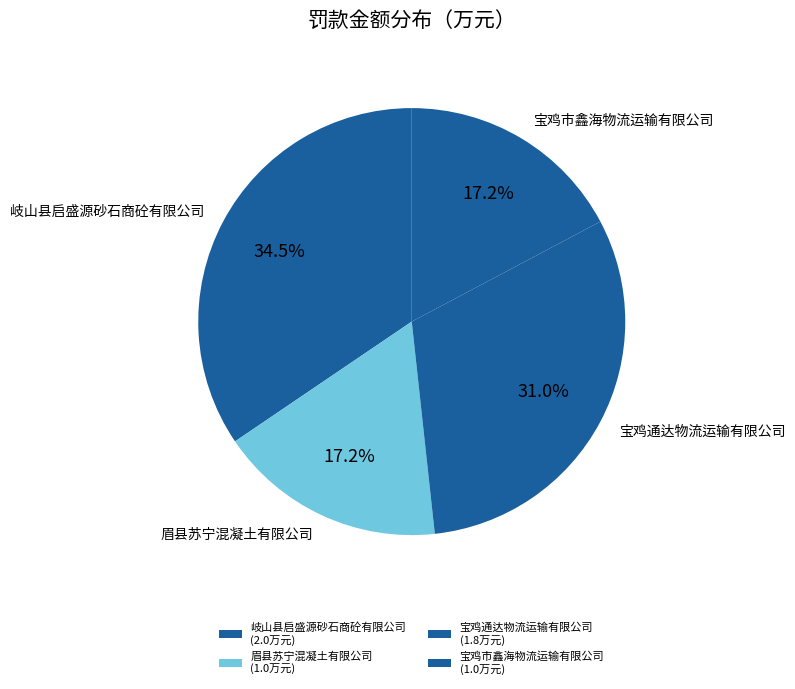

Do 宝鸡市鑫海物流运输有限公司 and 宝鸡通达物流运输有限公司 together represent more than half of the pie?

No